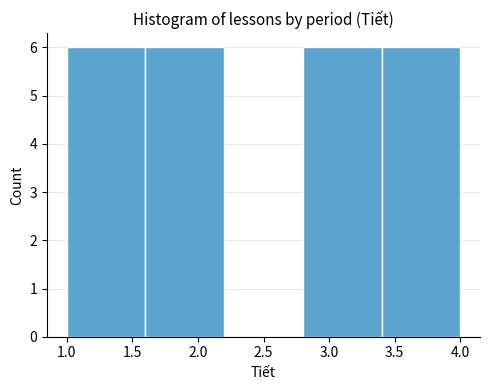

Reading left to right, transcribe this chart: for each bar, give the range it covers on the x-axis and its height. The values are not printed on the chart, so give them approximately, as read against the axis.

1.0 to 1.6: 6
1.6 to 2.2: 6
2.2 to 2.8: 0
2.8 to 3.4: 6
3.4 to 4.0: 6